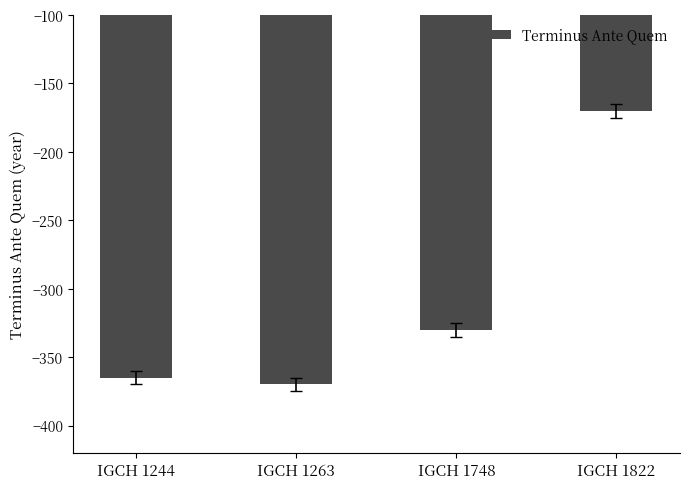

What value does the data have at IGCH 1244?

-365